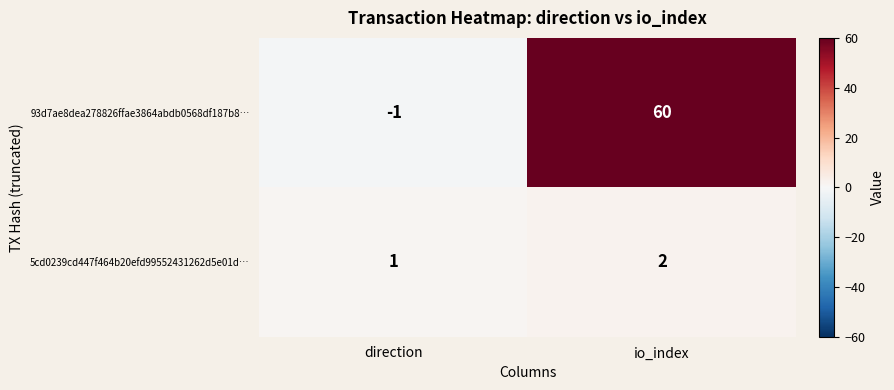

Rank the series at direction from lowest to highest value.

93d7ae8dea278826ffae3864abdb0568df187b8…, 5cd0239cd447f464b20efd99552431262d5e01d…